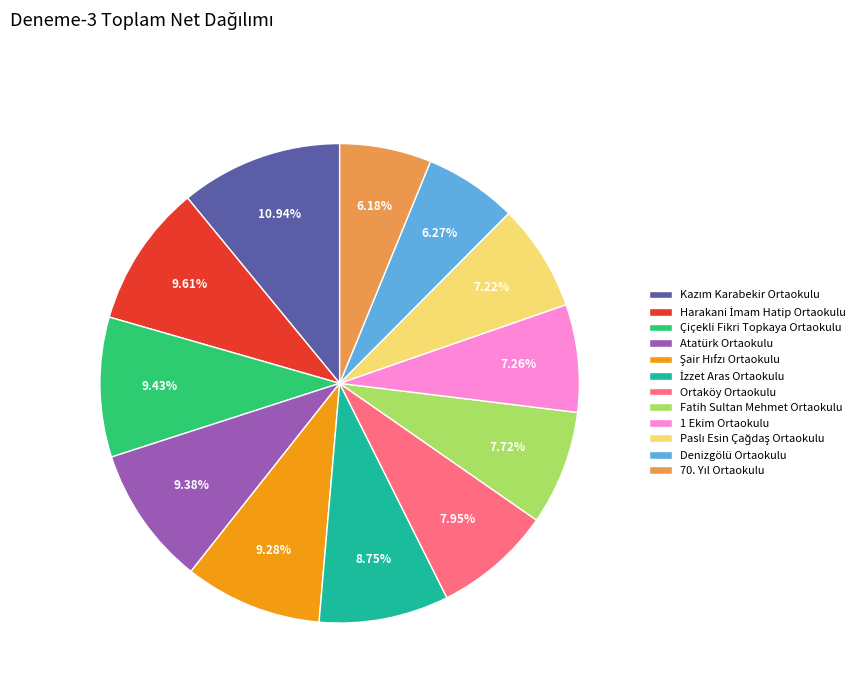

How many segments does this pie chart have?

12